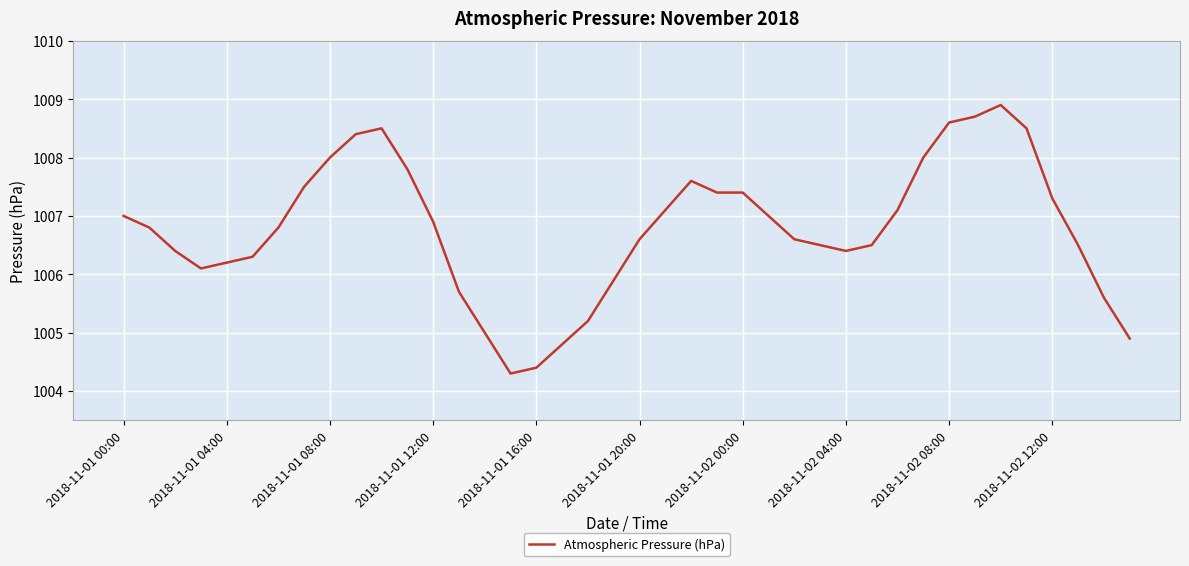

How many lines are shown in the chart?

1